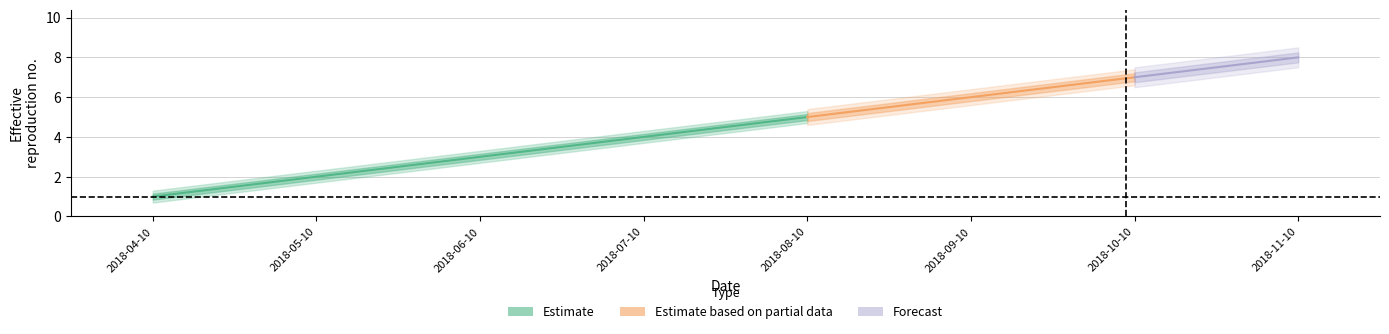

True or false: there are more than 1 points higher than both neighbors.

False